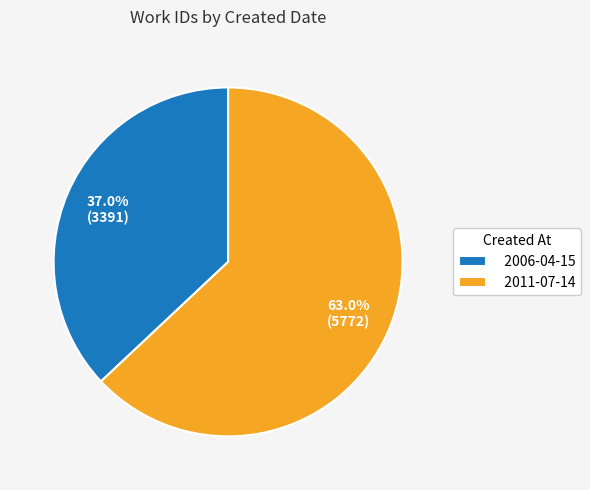

Which slice represents more than half of the pie?

2011-07-14